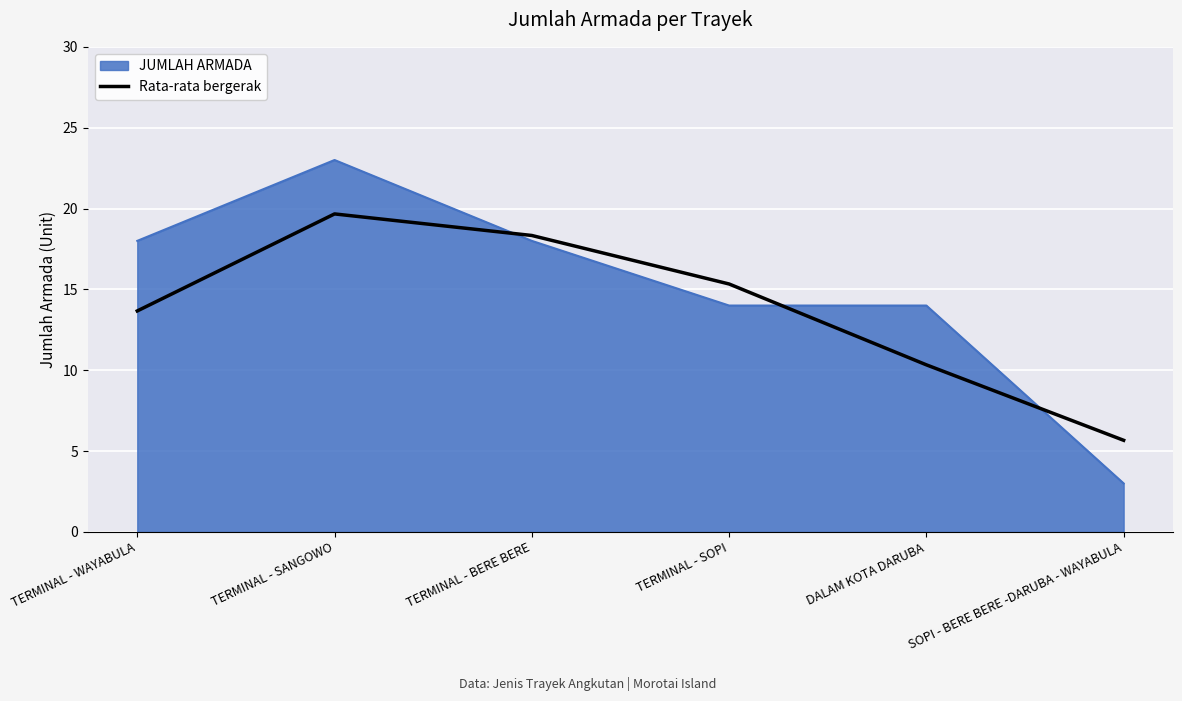

At TERMINAL - SOPI, list the series in order from smallest to largest.

JUMLAH ARMADA, Rata-rata bergerak